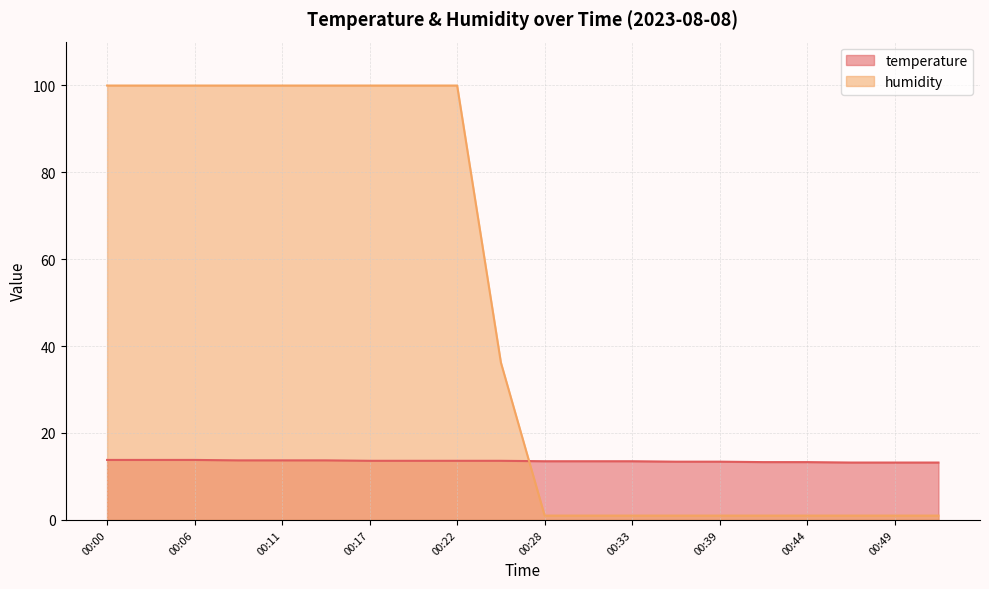

What is the spread (max minus min) of values at 00:22?

86.3